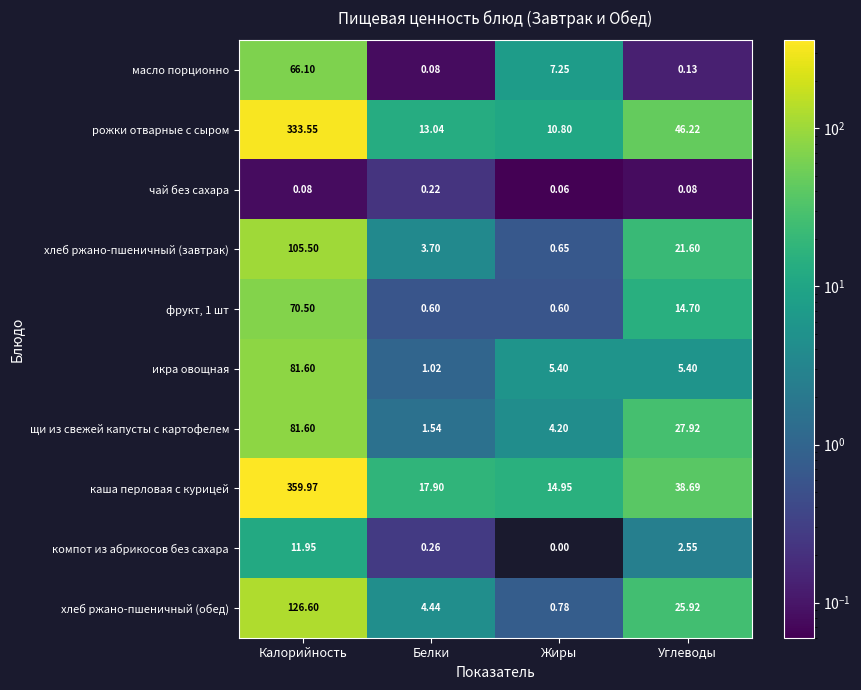

What is the difference between the highest and lowest values at Углеводы?

46.1